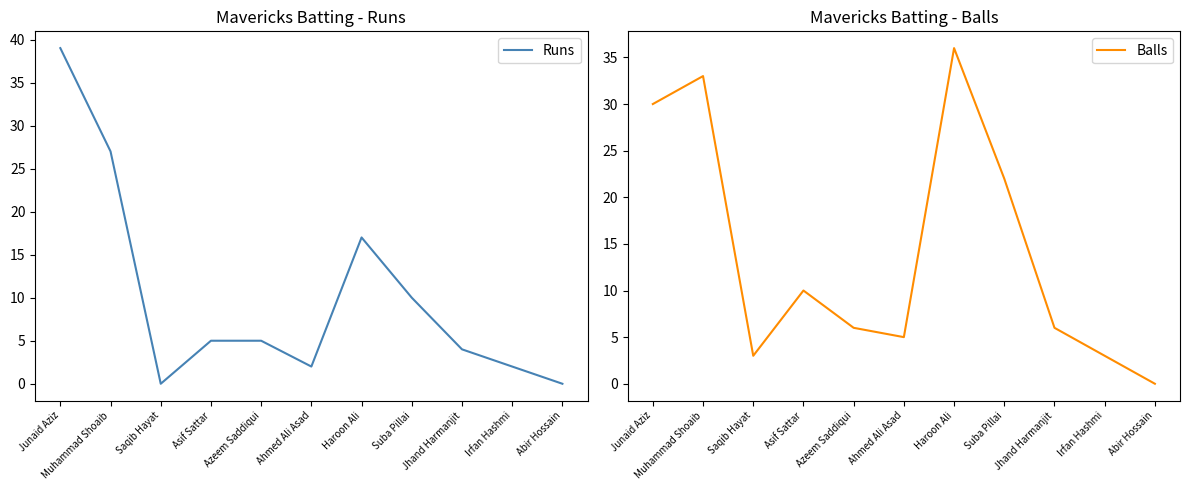

What is the difference between the highest and lowest values at Jhand Harmanjit?

2